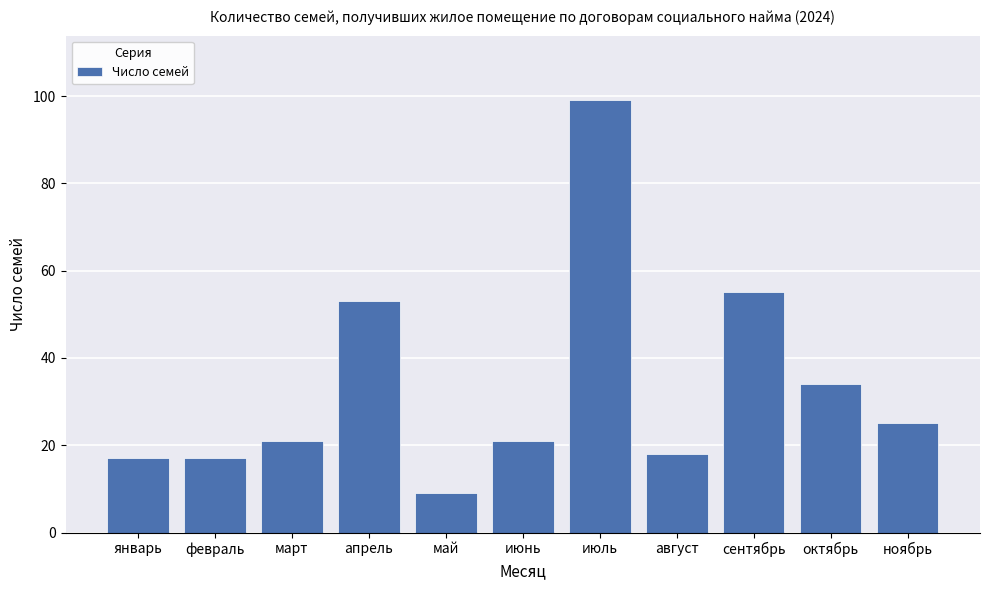

What is the label of the 2nd bar from the left?

февраль